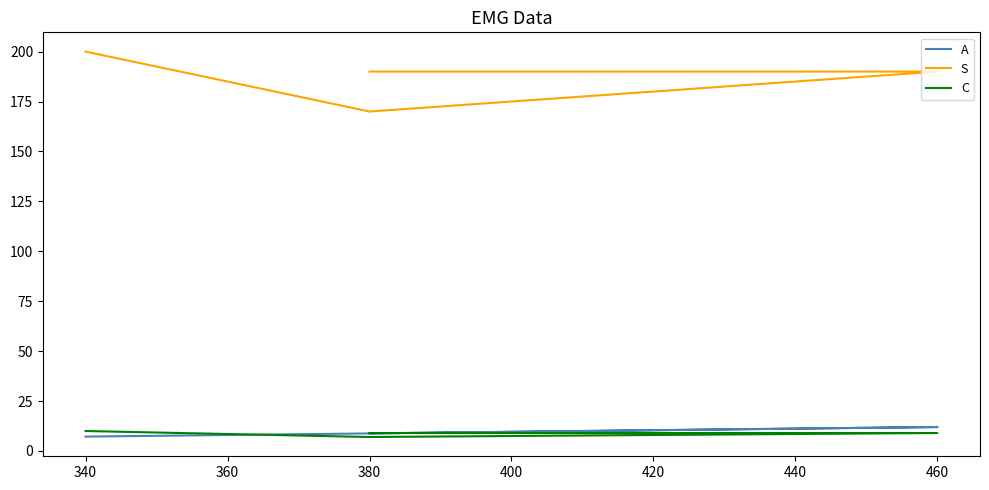

How many lines are shown in the chart?

3